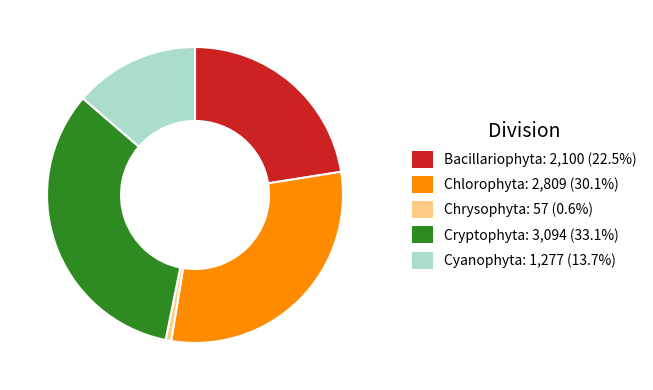

Is it true that Cryptophyta is 33% of the pie?

True